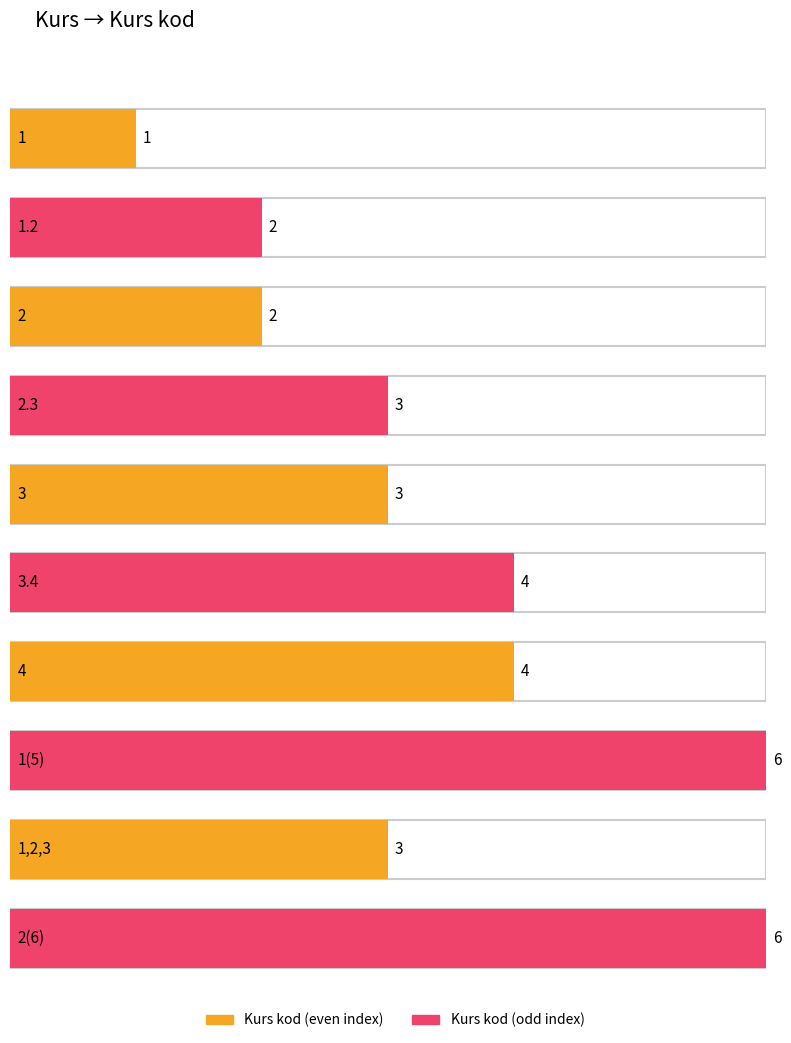

At which label does the data first exceed 3?

3.4